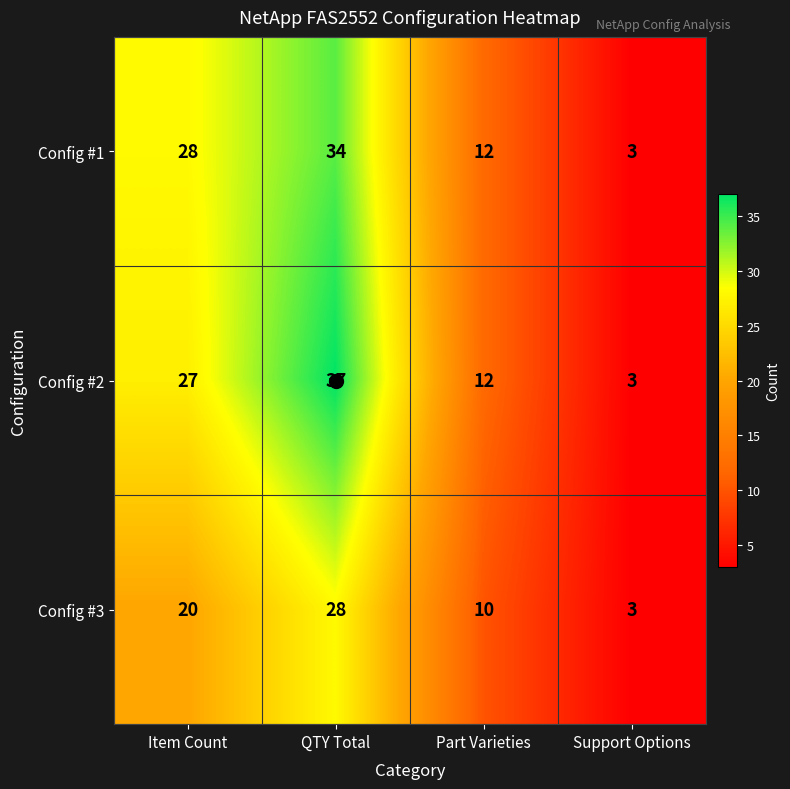

How many series are shown in this chart?

3